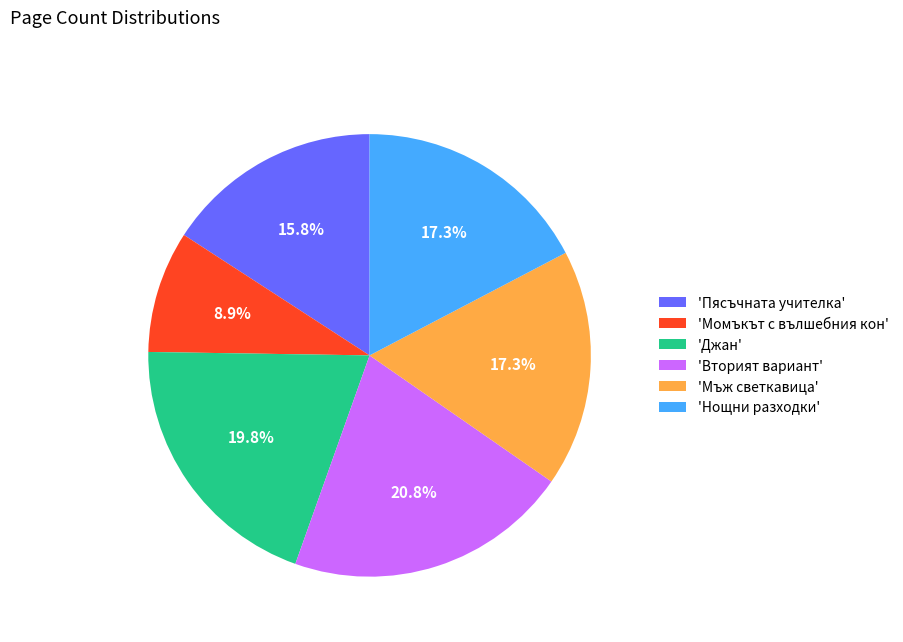

How many slices are in this pie chart?

6